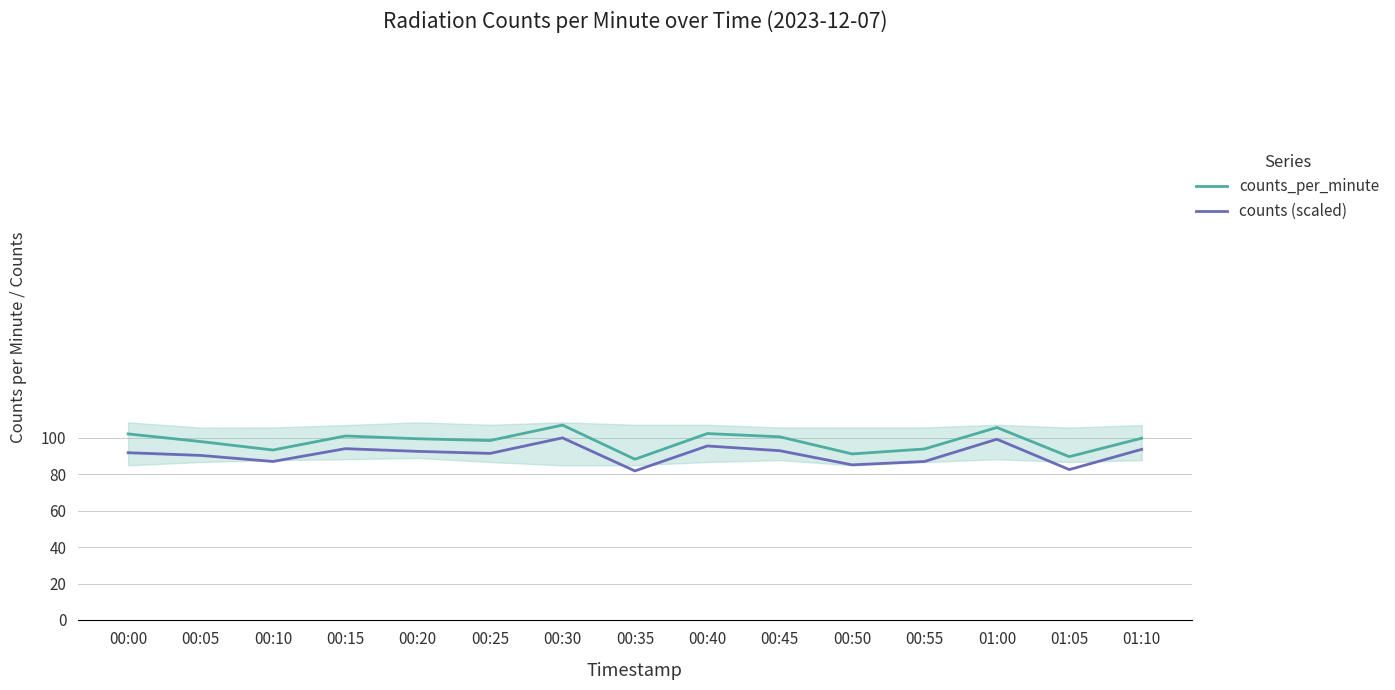

Which series changed the most between 00:45 and 01:05?

counts_per_minute